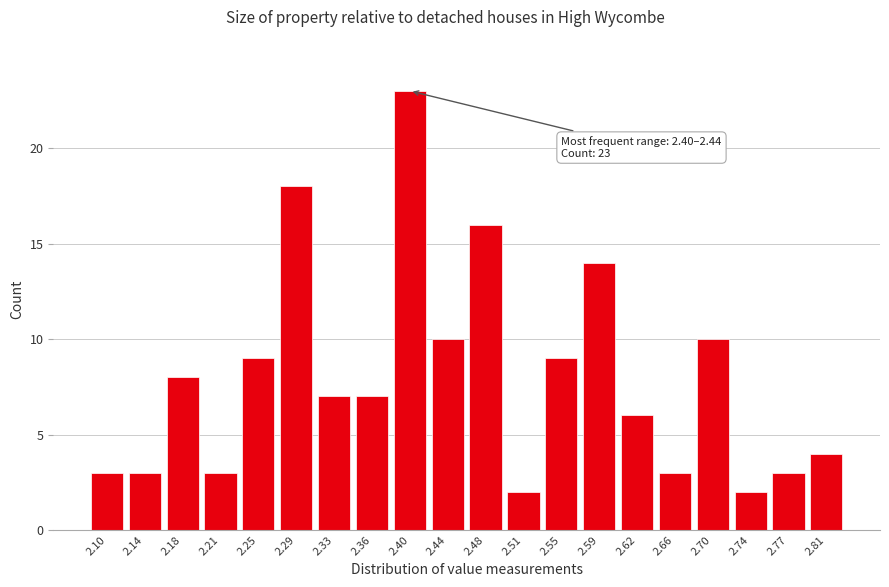

Reading left to right, transcribe all the data shown in this chart.

3	3	8	3	9	18	7	7	23	10	16	2	9	14	6	3	10	2	3	4